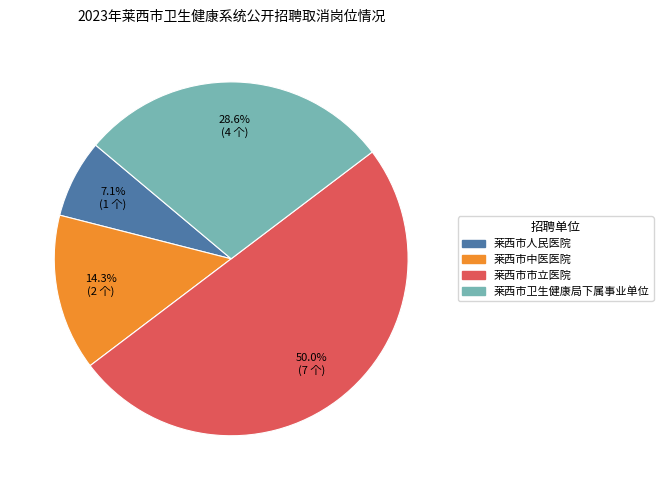

Does 莱西市中医医院 account for over 50% of the chart?

No